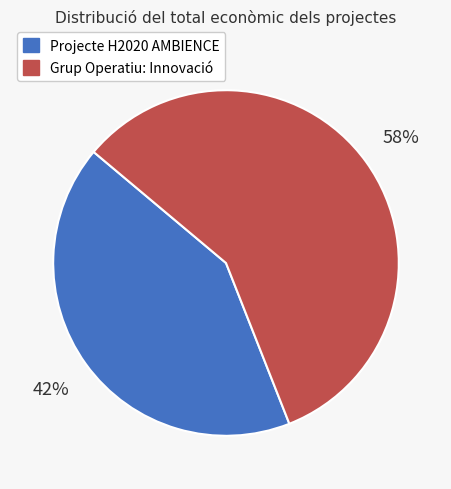

How many segments does this pie chart have?

2